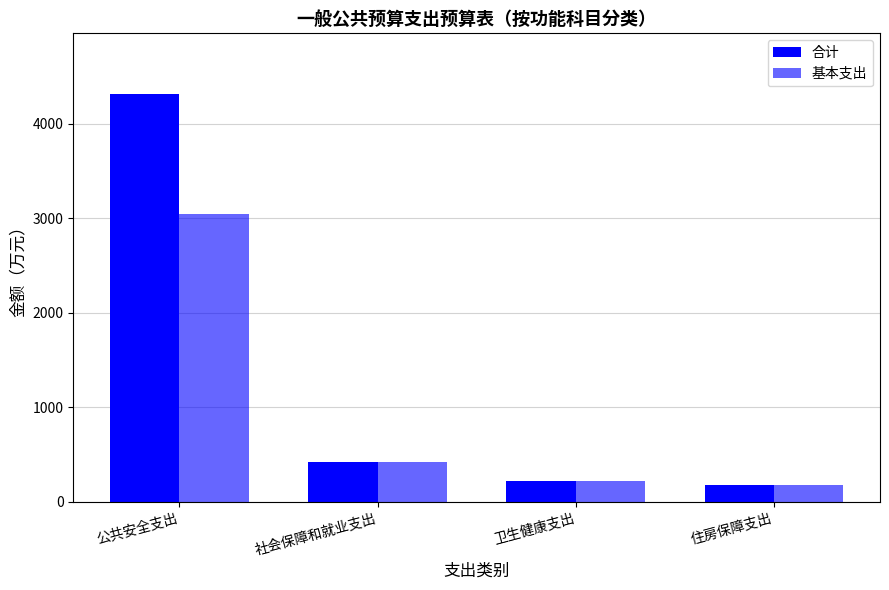

The 基本支出 series shows 594.5 at 社会保障和就业支出. True or false?

False